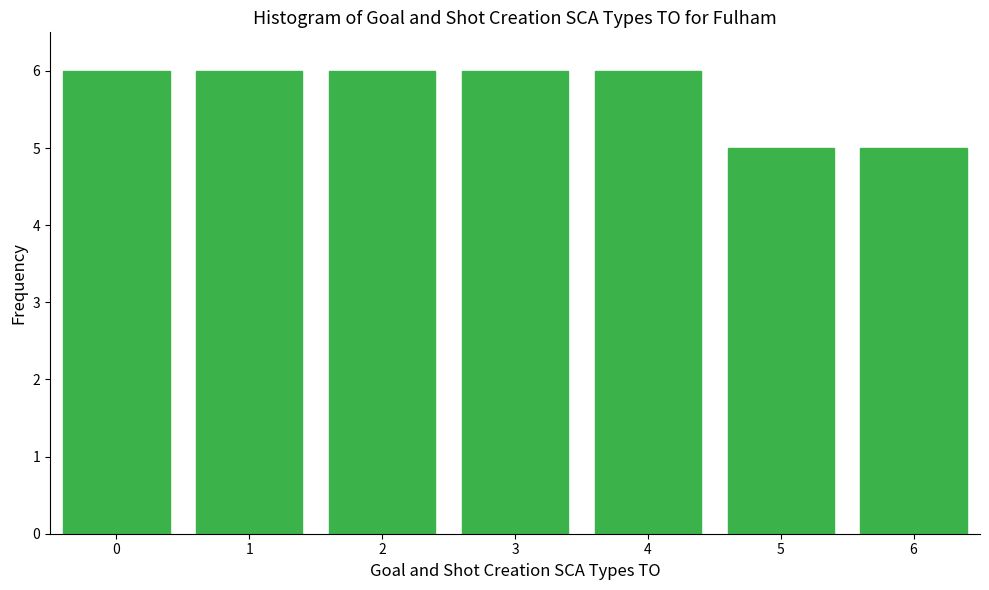

Reading left to right, transcribe all the data shown in this chart.

0=6	1=6	2=6	3=6	4=6	5=5	6=5